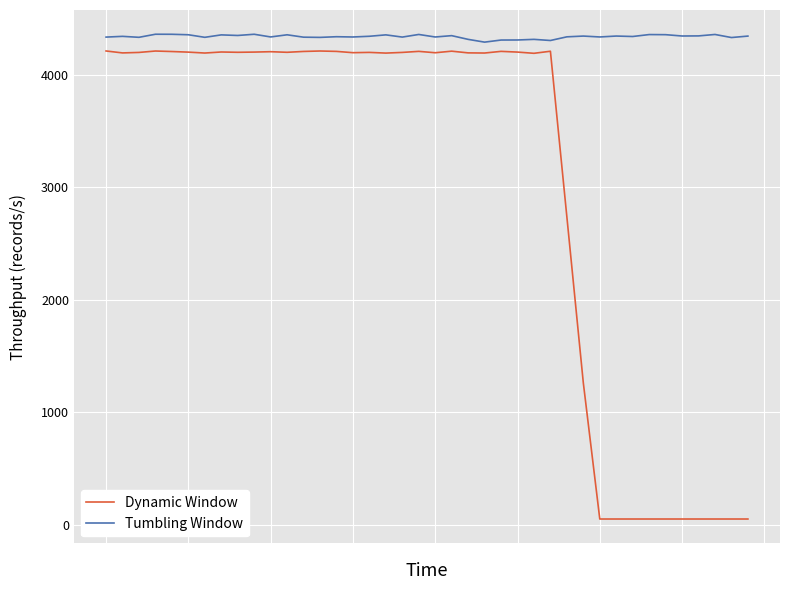

Reading left to right, extract all data points from this chart.

A partir del año: 4210.8	4193.5	4197.9	4210.4	4205.9	4200.6	4192.5	4201.7	4199.0	4201.0	4204.4	4199.0	4206.6	4210.5	4207.1	4195.6	4198.2	4192.1	4198.0	4207.3	4195.1	4209.0	4193.9	4192.6	4207.3	4201.0	4190.1	4208.4	2735.5	1259.1	50.0	50.0	50.0	50.0	50.0	50.0	50.0	50.0	50.0	50.0
Hasta el año: 4334.2	4340.8	4332.3	4359.6	4359.2	4355.0	4332.2	4353.8	4348.6	4359.4	4335.5	4354.7	4333.4	4331.6	4337.6	4335.2	4341.5	4354.0	4334.3	4357.6	4335.1	4347.1	4314.0	4289.4	4308.0	4308.5	4314.0	4304.0	4336.5	4343.3	4335.4	4343.5	4339.5	4356.7	4355.7	4343.9	4344.8	4357.5	4330.3	4343.2